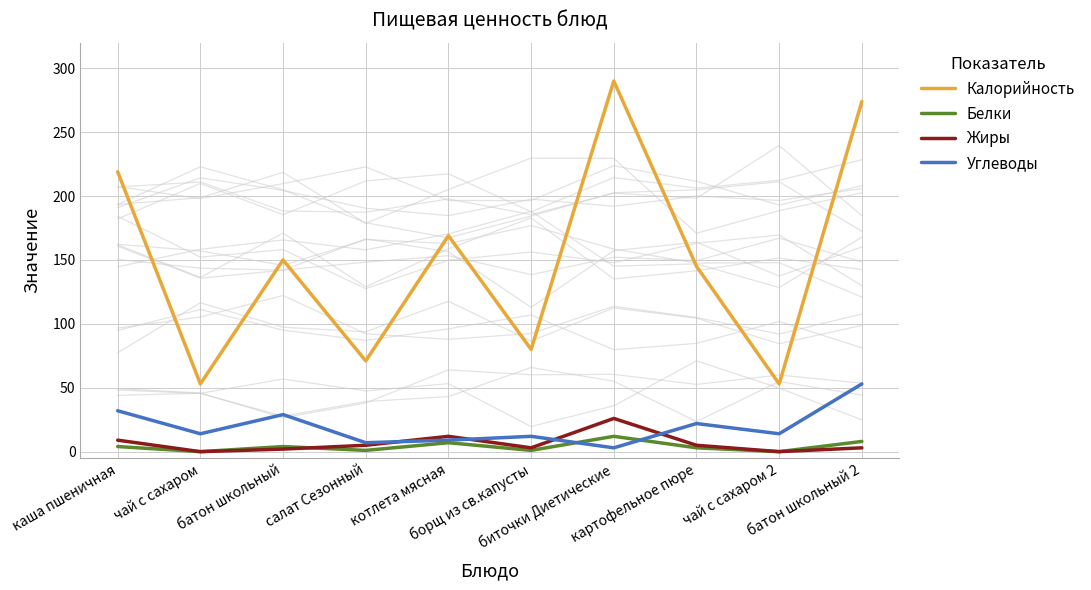

Rank the series at каша пшеничная from highest to lowest value.

Калорийность, Углеводы, Жиры, Белки